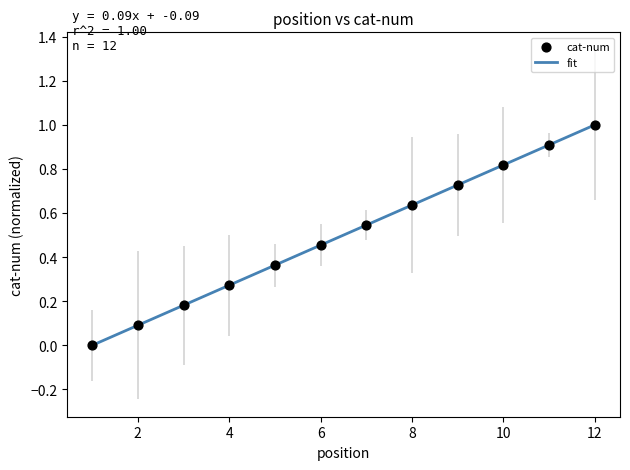

Is this an area chart (filled region under the line)?

No